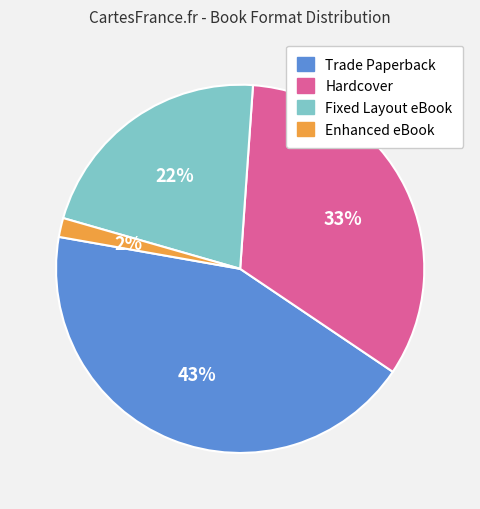

Is the sum of Hardcover and Enhanced eBook greater than half?

No